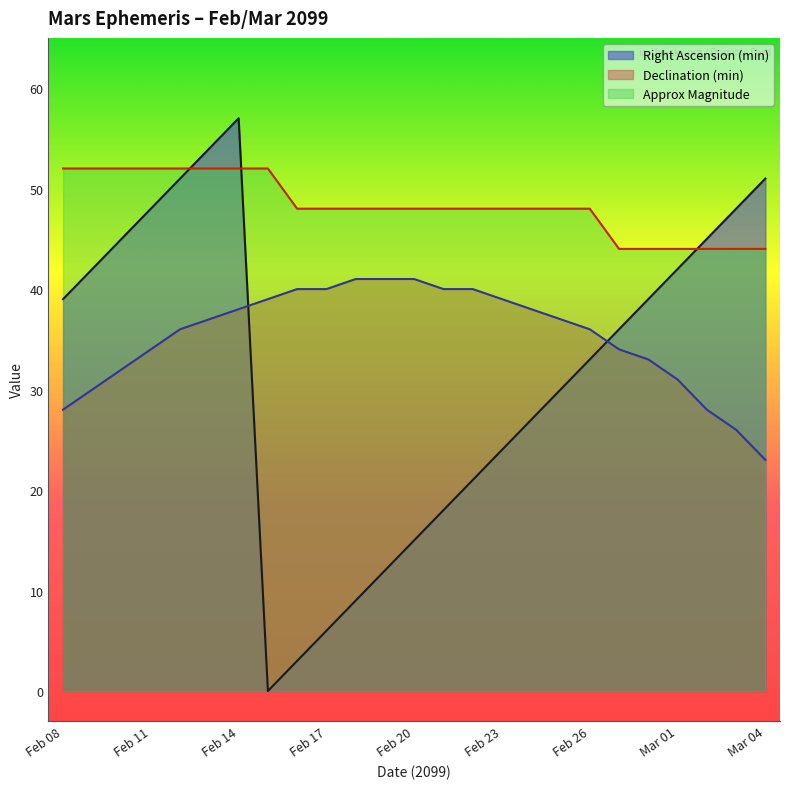

Is the value of Right Ascension (min) at Feb 20 greater than the value of Declination (min) at Feb 28?

No